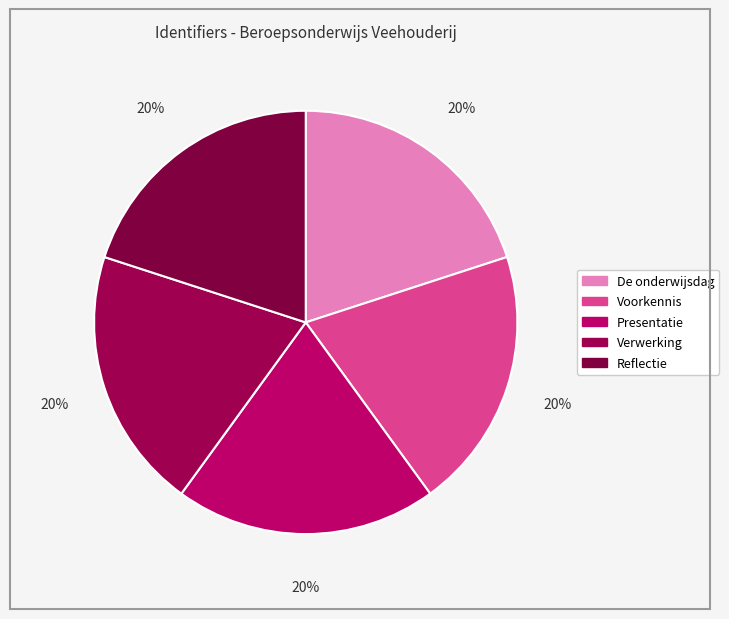

The Presentatie slice represents 20% of the pie. True or false?

True